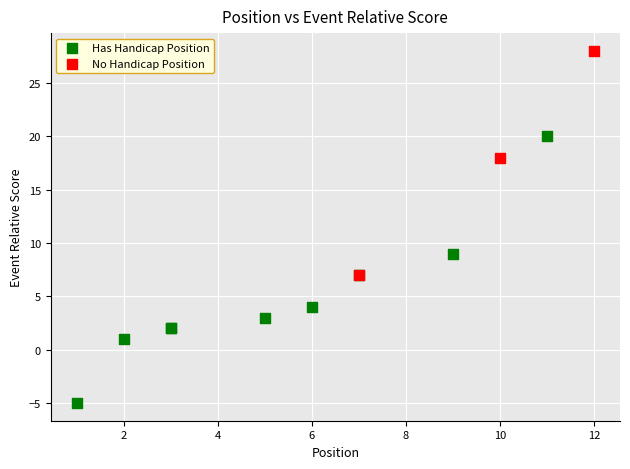

Which series contains the highest Y value?

No Handicap Position